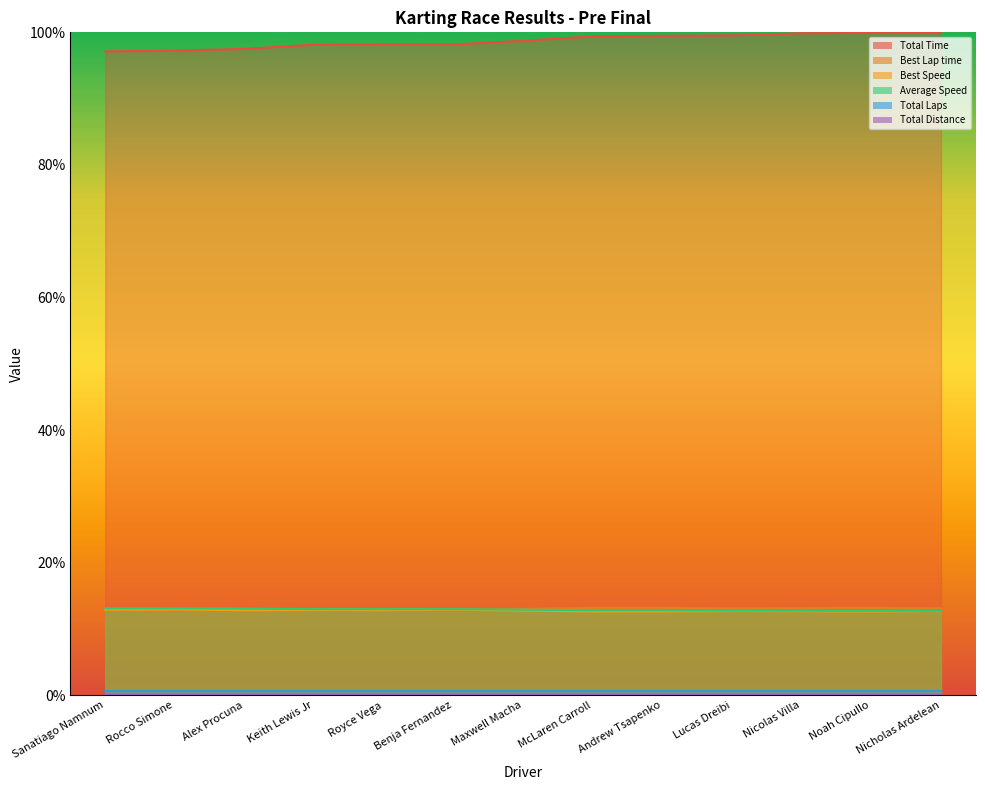

What is the total value across all series at Noah Cipullo?

138.5